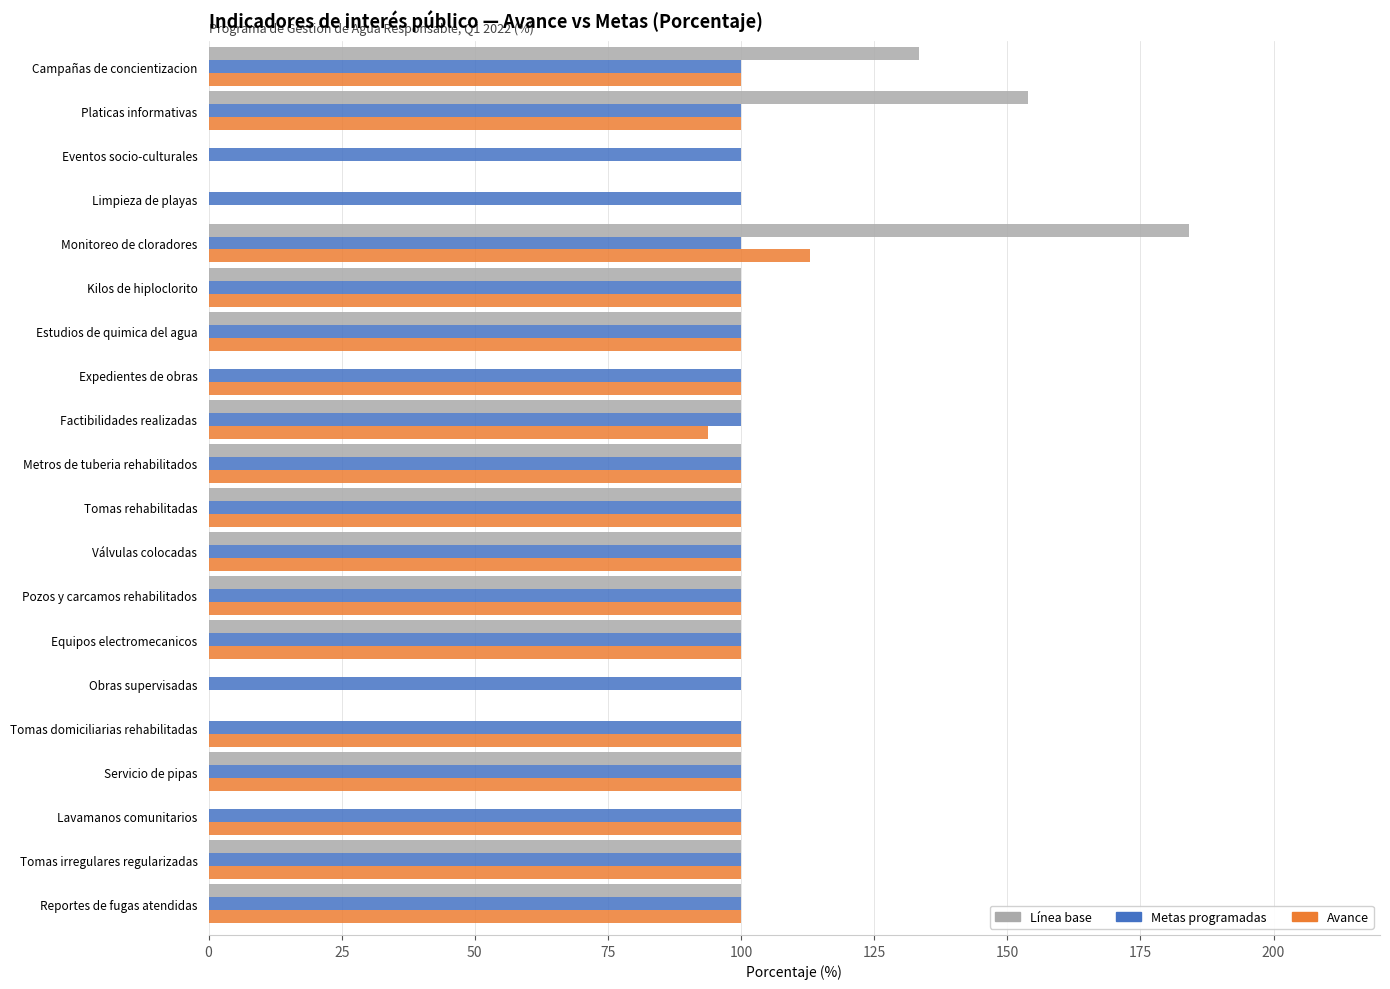

Count the number of data series in this chart.

3